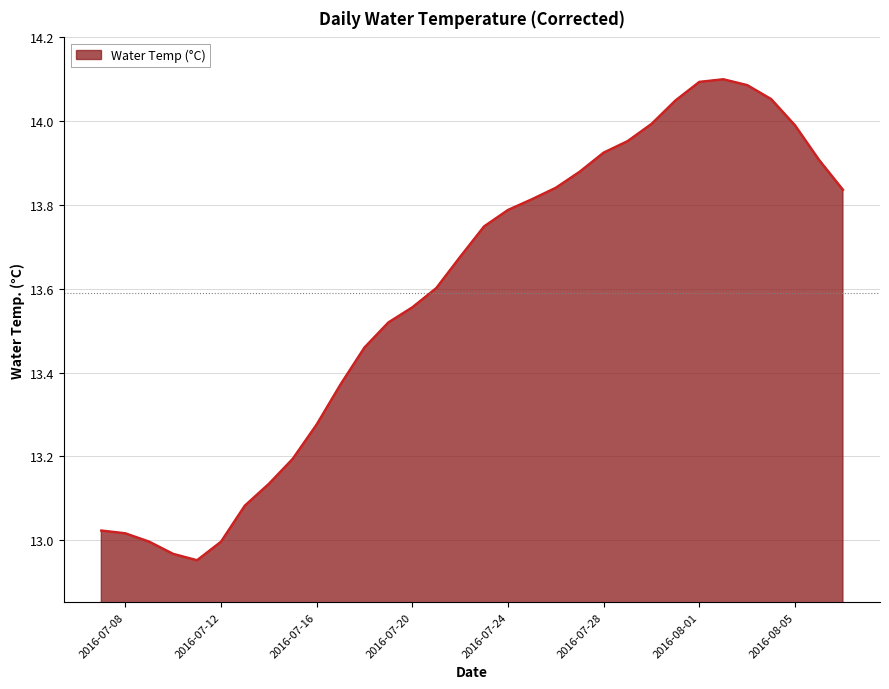

What is the difference between the maximum and minimum values?

1.1